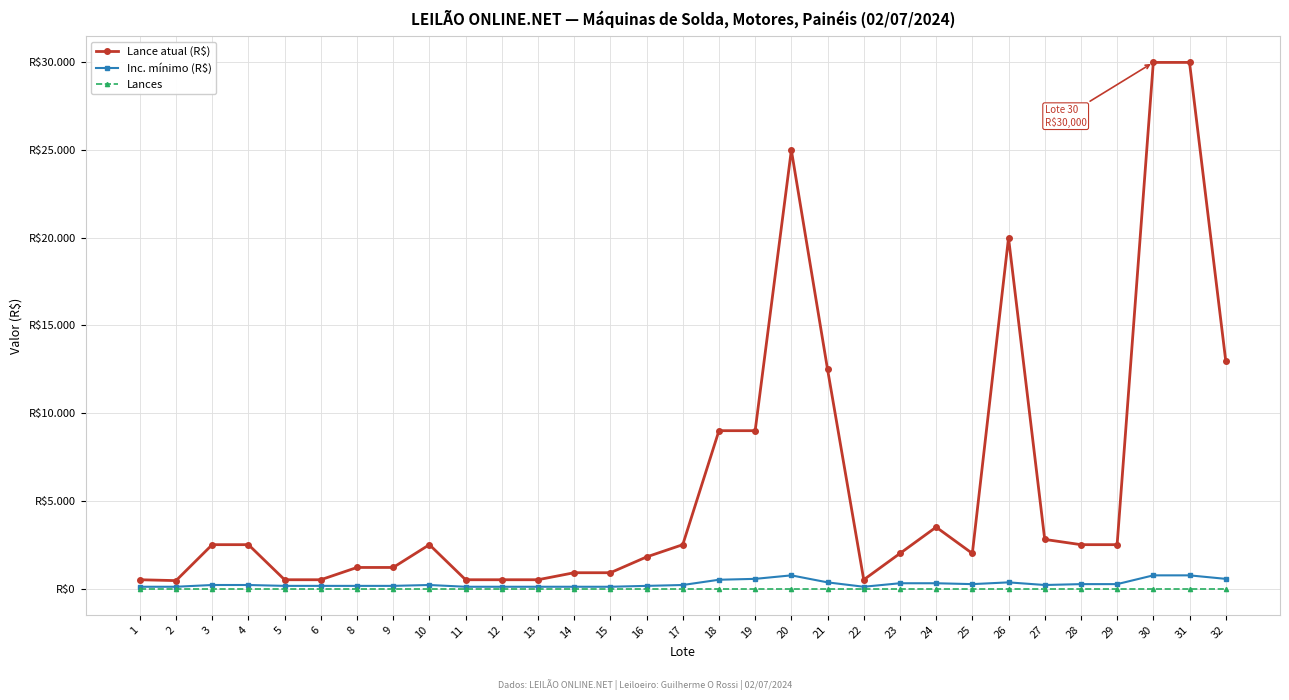

Reading right to left, what are all the values shown in this chart?

Lance atual (R$): 13000	30000	30000	2500	2500	2800	20000	2000	3500	2000	500	12500	25000	9000	9000	2500	1800	900	900	500	500	500	2500	1200	1200	500	500	2500	2500	450	500
Inc. mínimo (R$): 550	750	750	250	250	200	350	250	300	300	100	350	750	550	500	200	150	100	100	100	100	100	200	150	150	150	150	200	200	100	100
Lances: 0	0	0	0	0	0	0	0	0	0	0	0	0	0	0	0	0	0	0	0	0	0	0	0	0	0	0	0	0	0	0